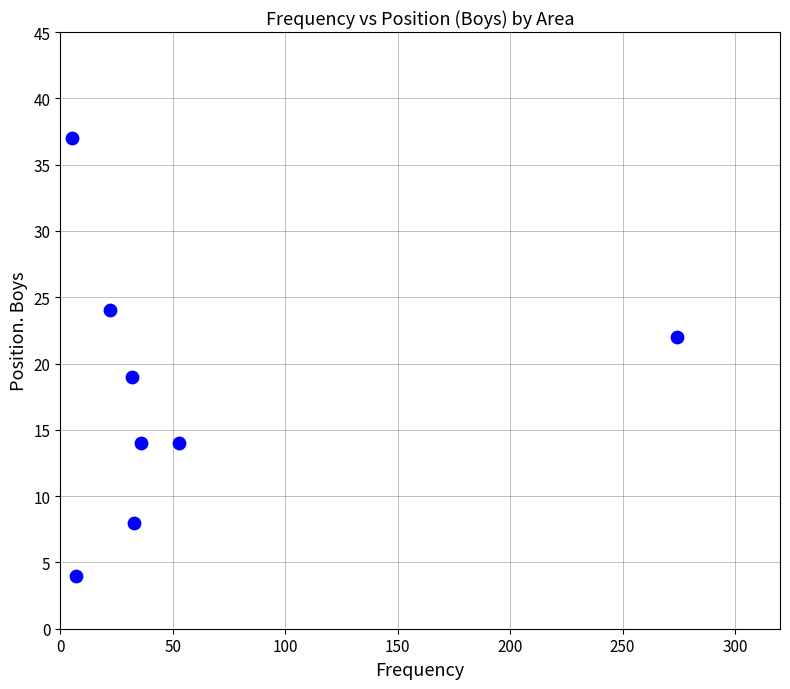

What Y value in the scatter plot is closest to 20?

19